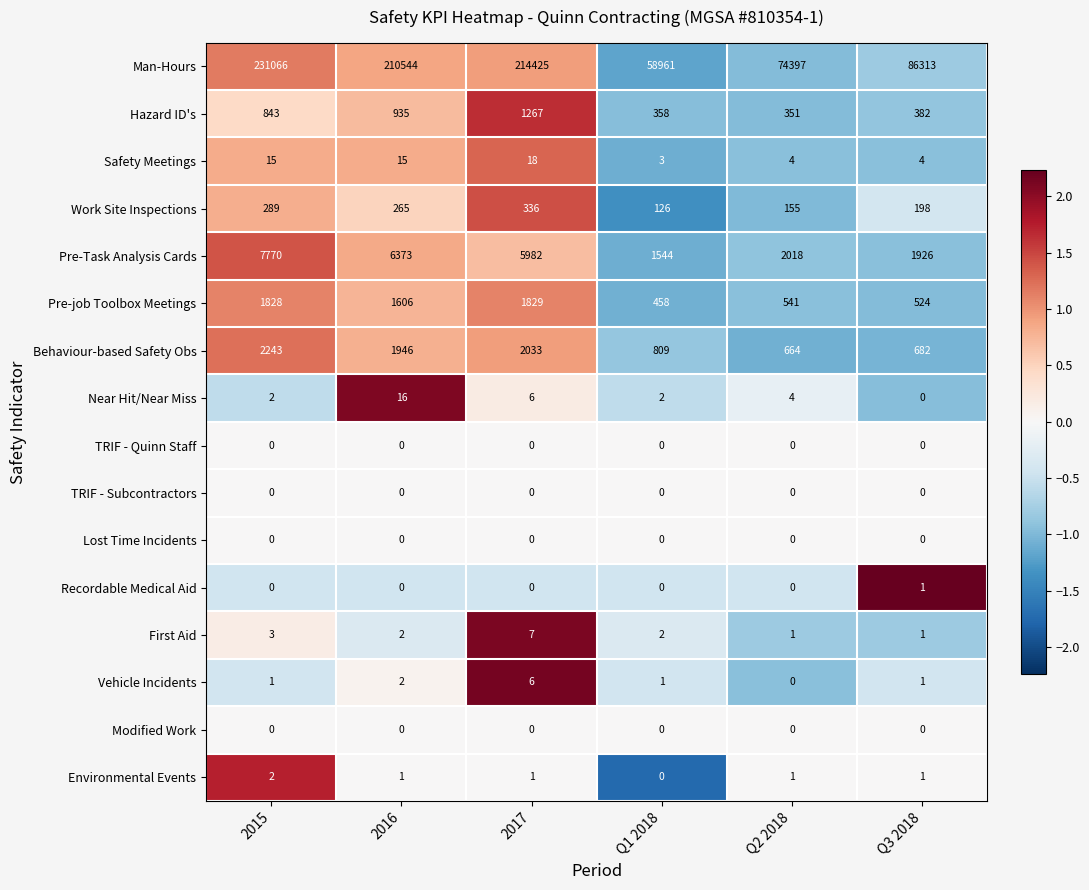

What is the greatest value displayed?

231066